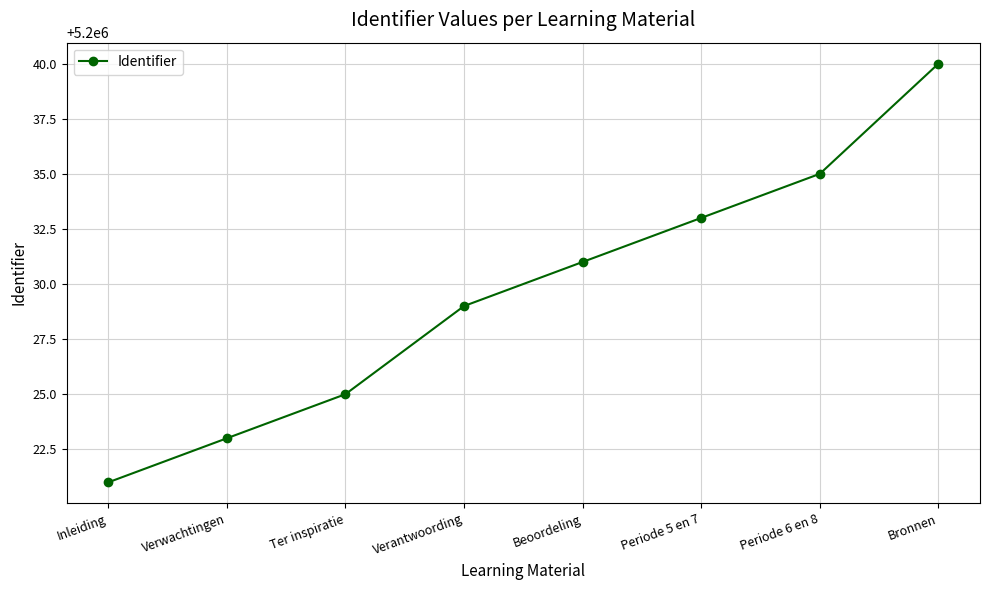

Reading left to right, list all the values displayed in this chart.

Inleiding=5200021	Verwachtingen=5200023	Ter inspiratie=5200025	Verantwoording=5200029	Beoordeling=5200031	Periode 5 en 7=5200033	Periode 6 en 8=5200035	Bronnen=5200040